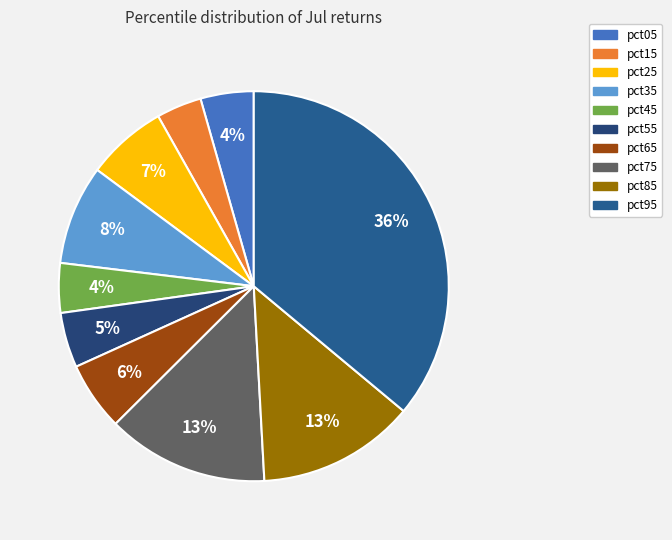

What is the smallest slice in the pie chart?

pct15